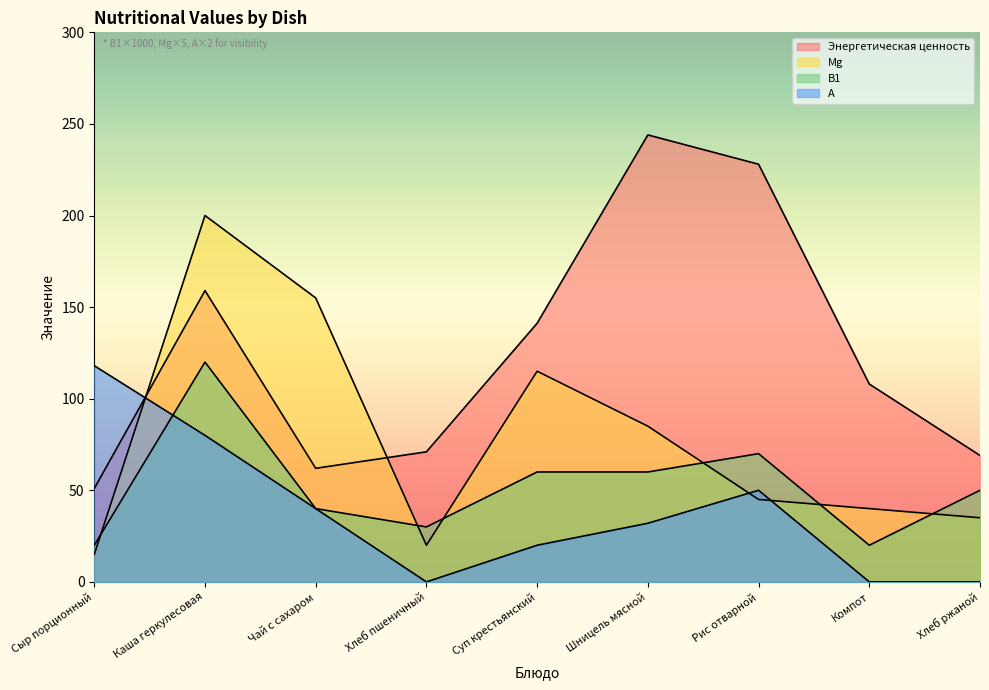

Reading left to right, extract all data points from this chart.

Энергетическая ценность: 51.0	159.0	62.0	71.0	141.2	244.0	228.0	108.0	69.0
Mg: 15.0	200.0	155.0	20.0	115.0	85.0	45.0	40.0	35.0
В1: 20.0	120.0	40.0	30.0	60.0	60.0	70.0	20.0	50.0
А: 118.0	80.0	40.0	0.0	20.0	32.0	50.0	0.0	0.0